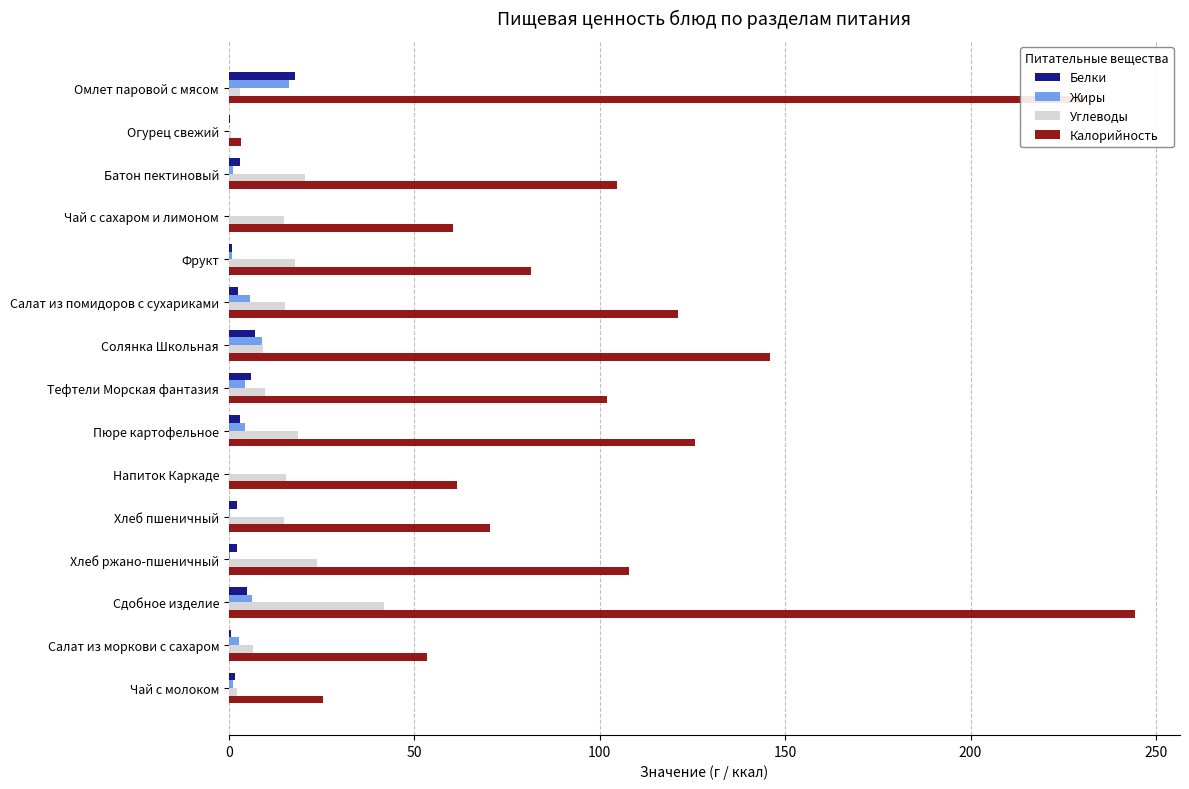

Which series changed the most between Фрукт and Хлеб ржано-пшеничный?

Калорийность